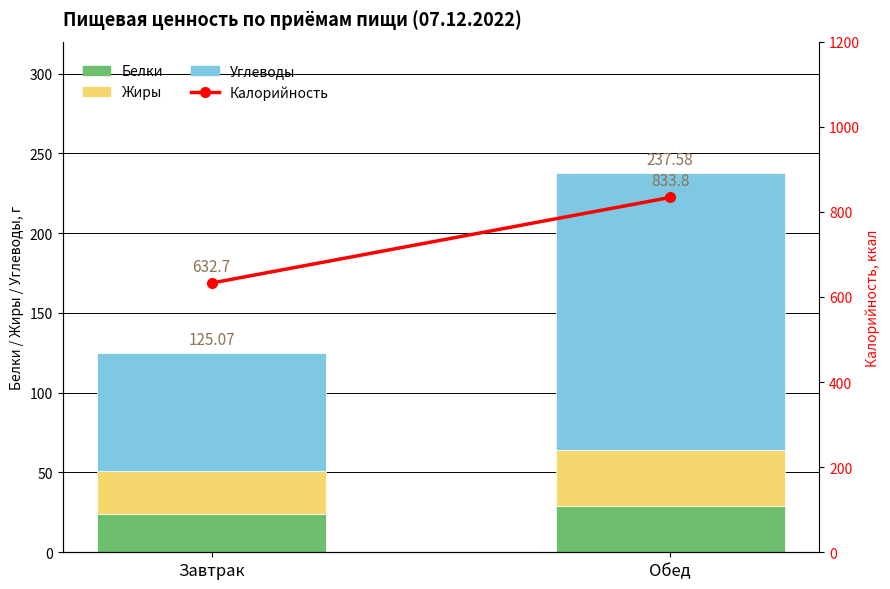

What is the difference between the maximum and minimum values in the Белки series?

4.7